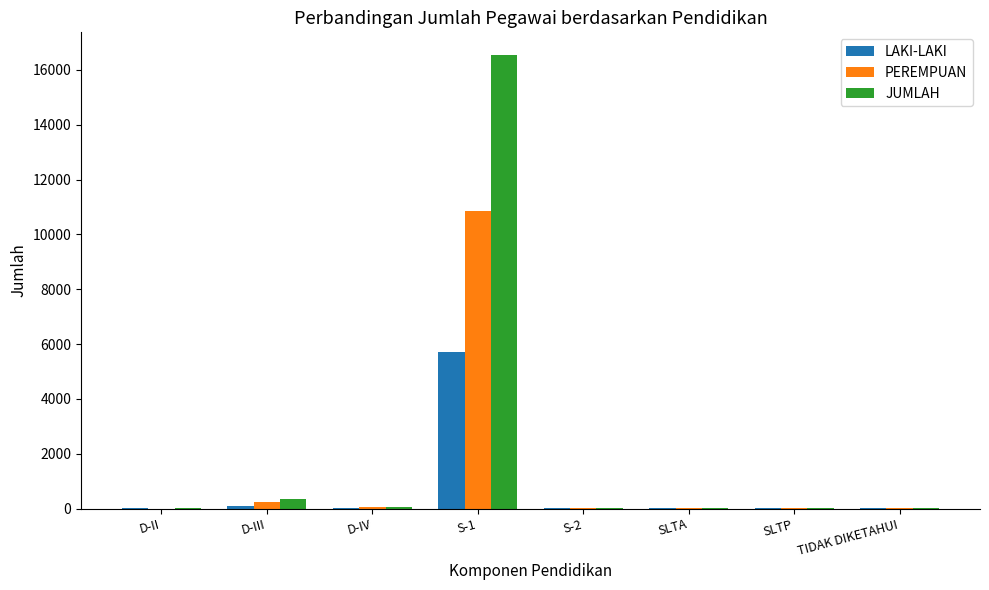

The value of PEREMPUAN at D-II is 0. True or false?

True